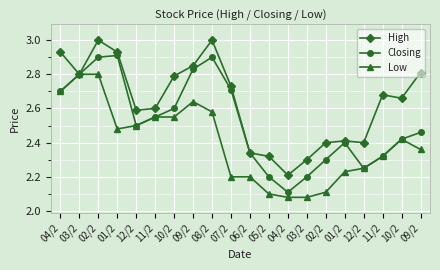

Which series changed the most between 08/2 and 12/2?

Closing